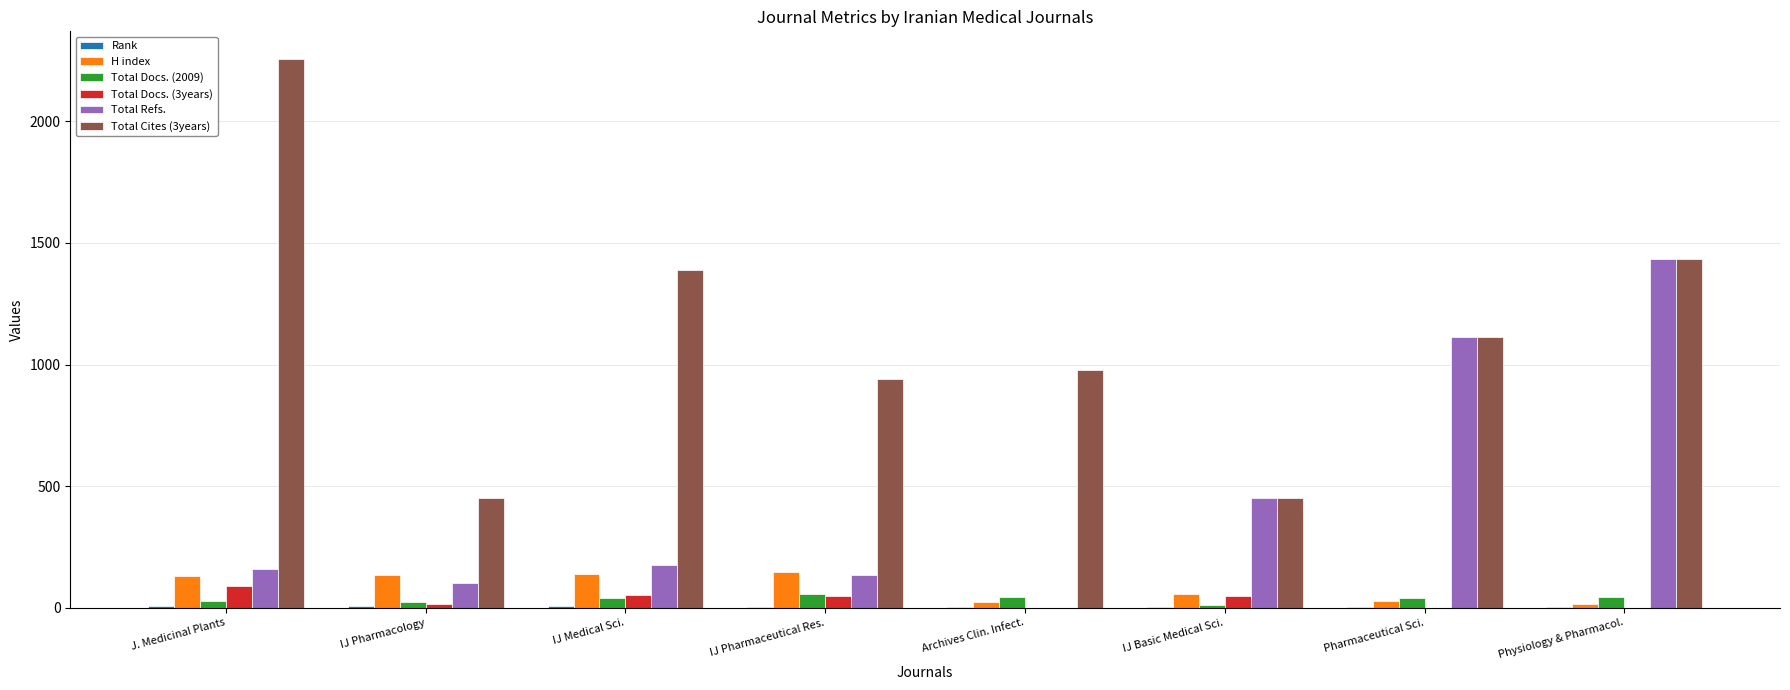

Which series has the largest total across all categories?

Total Cites (3years)